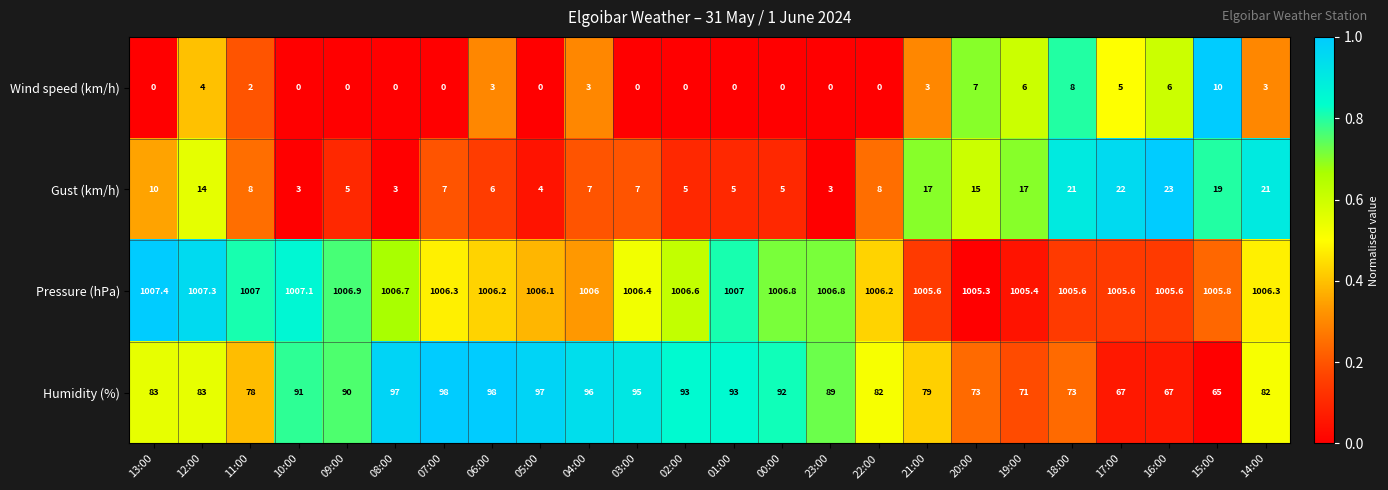

What is the highest value of the Humidity (%) series?

98.0